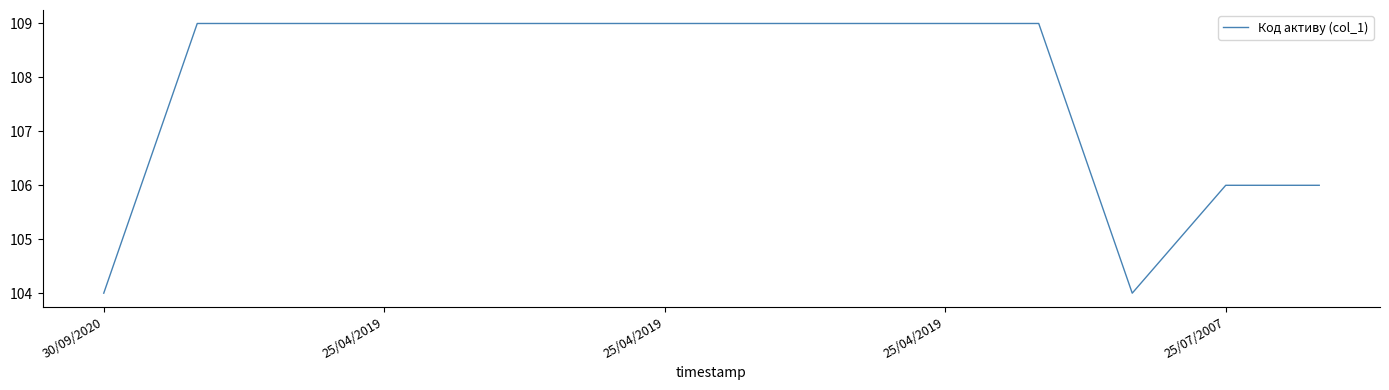

What is the maximum value shown in the chart?

109